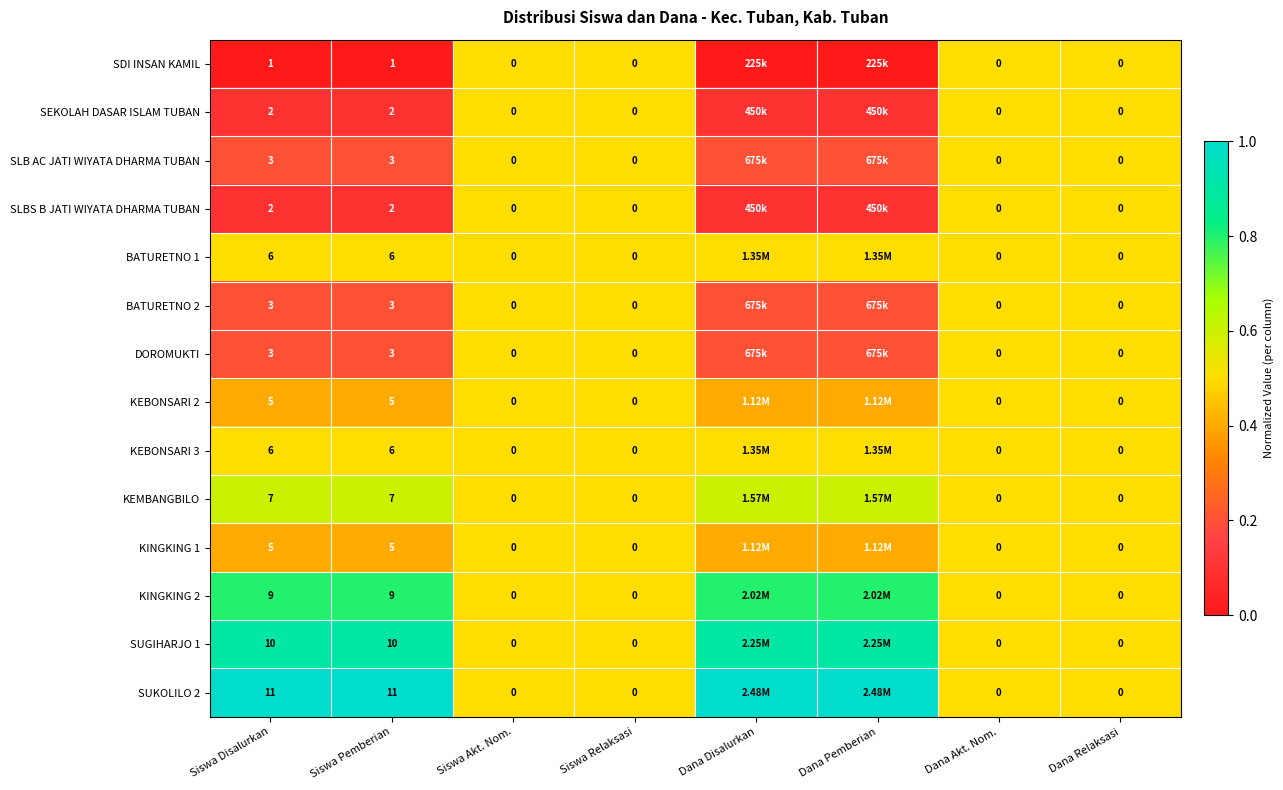

Rank the series at Siswa Disalurkan from highest to lowest value.

SUKOLILO 2, SUGIHARJO 1, KINGKING 2, KEMBANGBILO, BATURETNO 1, KEBONSARI 3, KEBONSARI 2, KINGKING 1, SLB AC JATI WIYATA DHARMA TUBAN, BATURETNO 2, DOROMUKTI, SEKOLAH DASAR ISLAM TUBAN, SLBS B JATI WIYATA DHARMA TUBAN, SDI INSAN KAMIL